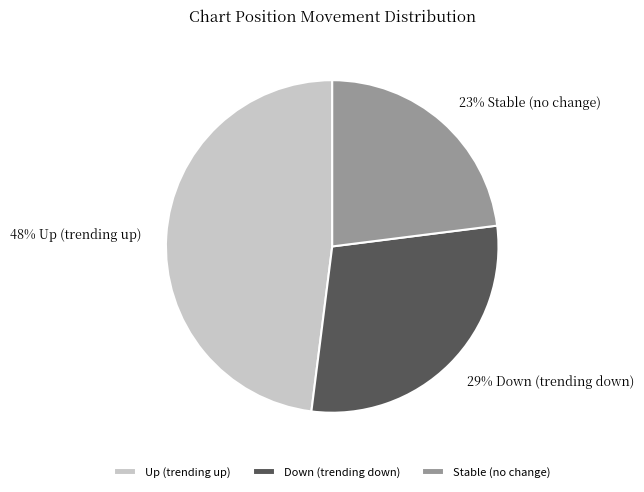

To the nearest percent, what is the difference between the largest and smallest slice percentages?

25%